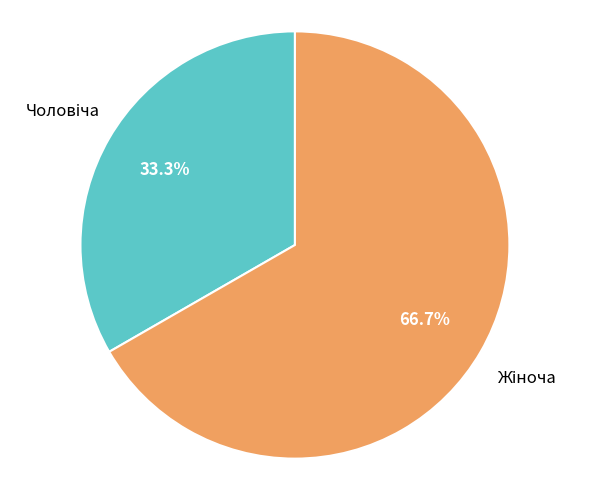

Is there a majority slice in this chart?

Yes